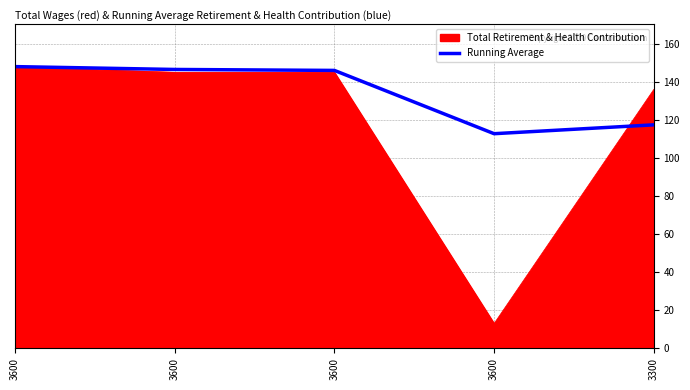

What are all the series names shown in the legend?

Total Retirement & Health Contribution, Running Average